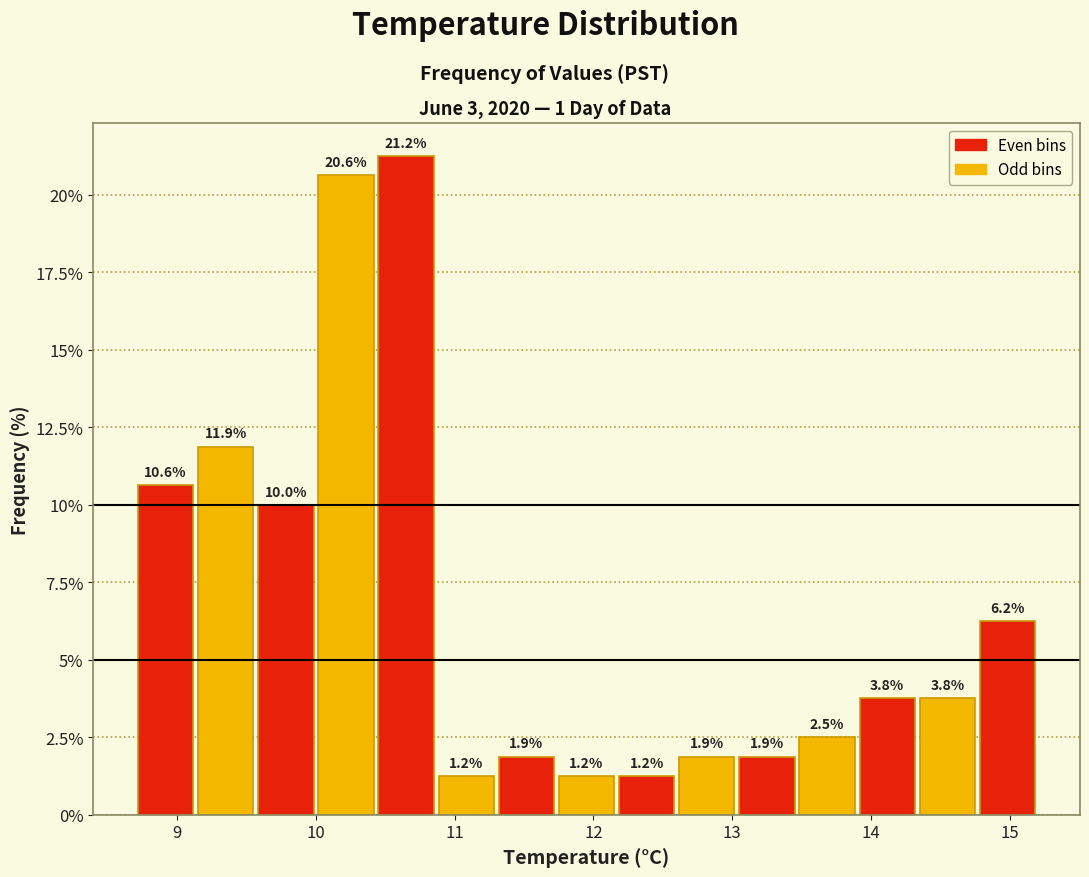

Over which range of the x-axis is the bar tallest?

10.4 to 10.9